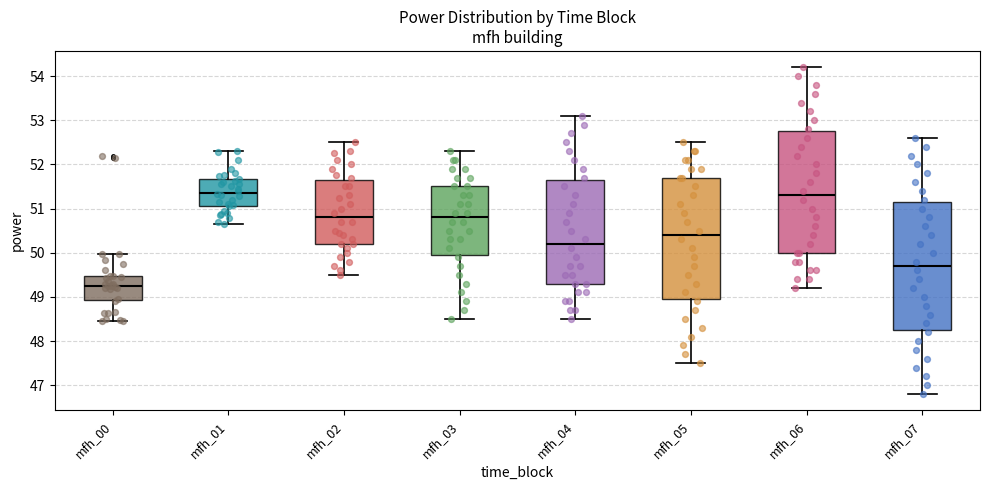

Reading left to right, transcribe this box plot: for each box, give where its median line is, the range the box spans, and where its two whiskers end, as read against the y-axis. The values are not printed on the chart, so give them approximately, as read against the axis.

mfh_00: median 49.3, box 48.9 to 49.5, whiskers 48.5 to 50.0
mfh_01: median 51.4, box 51.1 to 51.7, whiskers 50.7 to 52.3
mfh_02: median 50.8, box 50.2 to 51.7, whiskers 49.5 to 52.5
mfh_03: median 50.8, box 50.0 to 51.5, whiskers 48.5 to 52.3
mfh_04: median 50.2, box 49.3 to 51.7, whiskers 48.5 to 53.1
mfh_05: median 50.4, box 49.0 to 51.7, whiskers 47.5 to 52.5
mfh_06: median 51.3, box 50.0 to 52.8, whiskers 49.2 to 54.2
mfh_07: median 49.7, box 48.3 to 51.2, whiskers 46.8 to 52.6